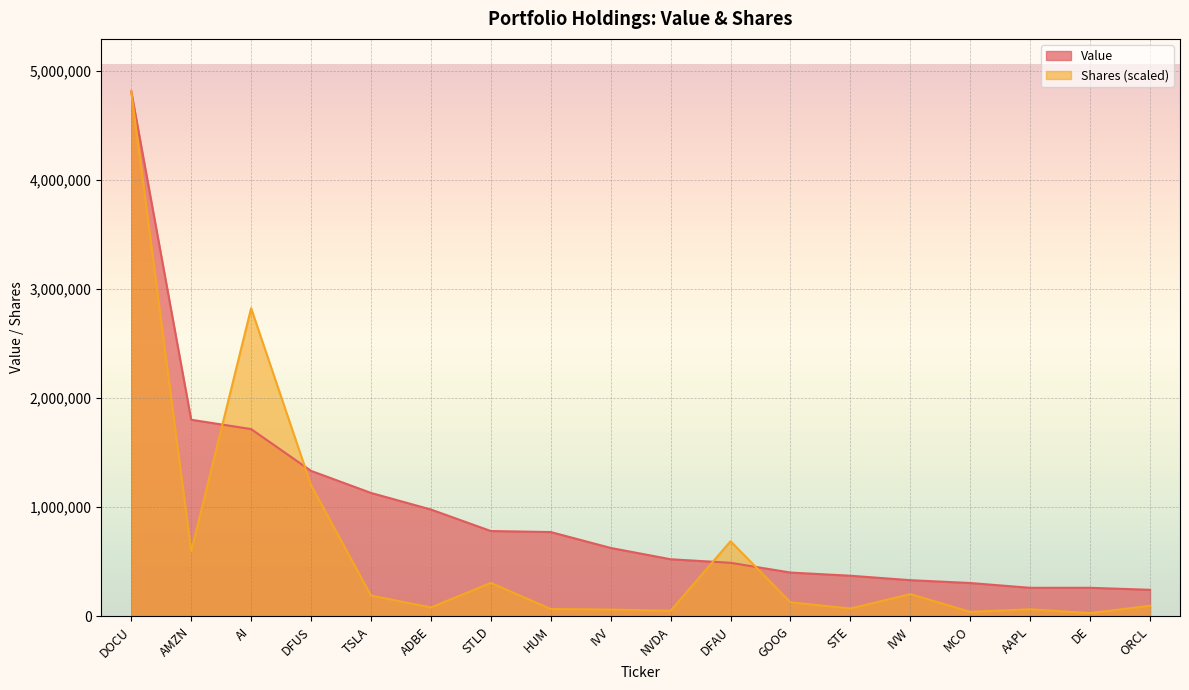

Does the chart display data point markers on the line(s)?

No